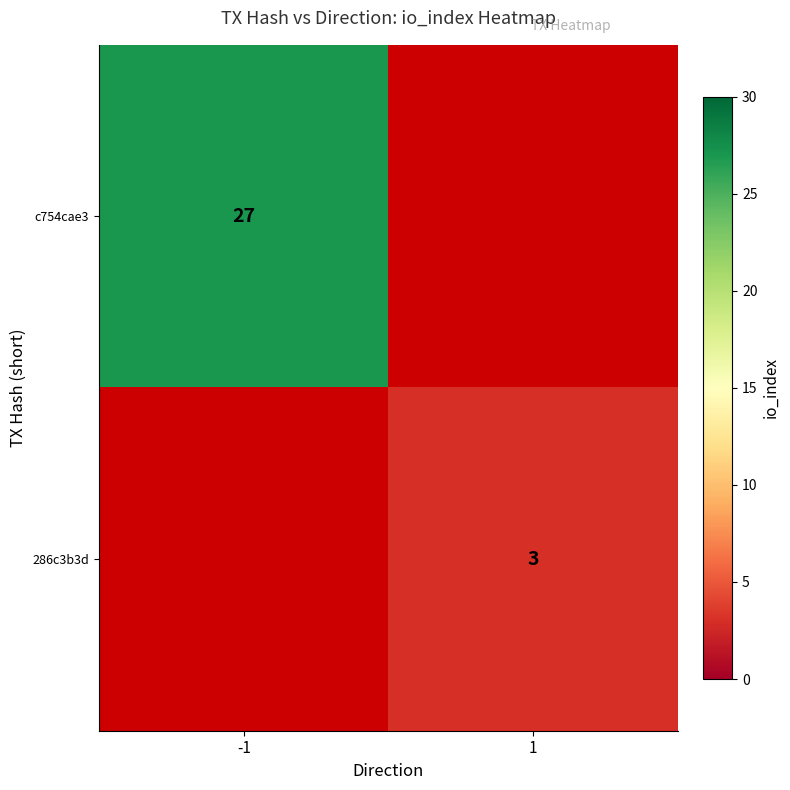

Is it true that 286c3b3d equals 3 at 1?

True